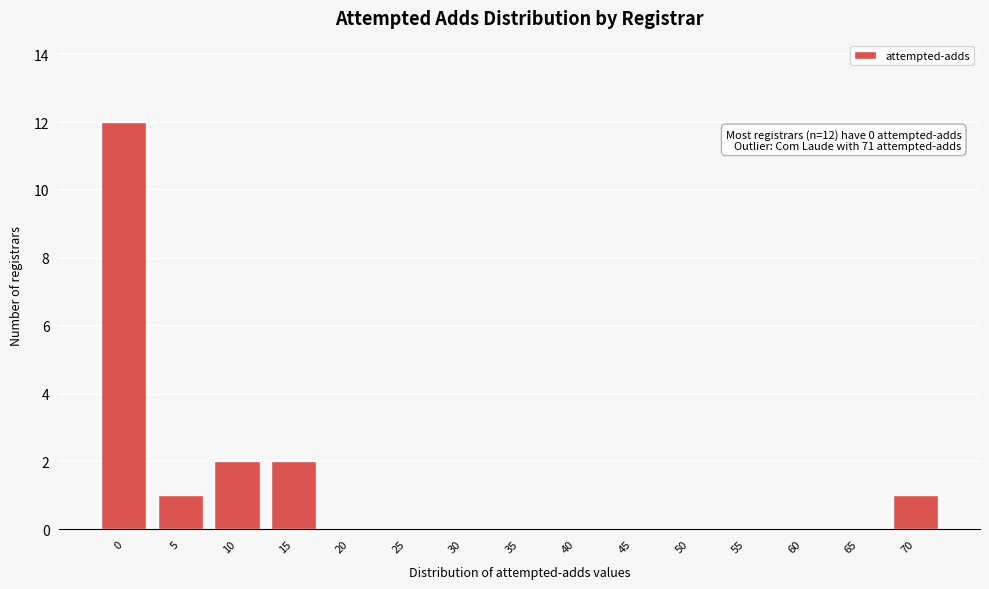

Reading right to left, what are all the values shown in this chart?

70=1	65=0	60=0	55=0	50=0	45=0	40=0	35=0	30=0	25=0	20=0	15=2	10=2	5=1	0=12